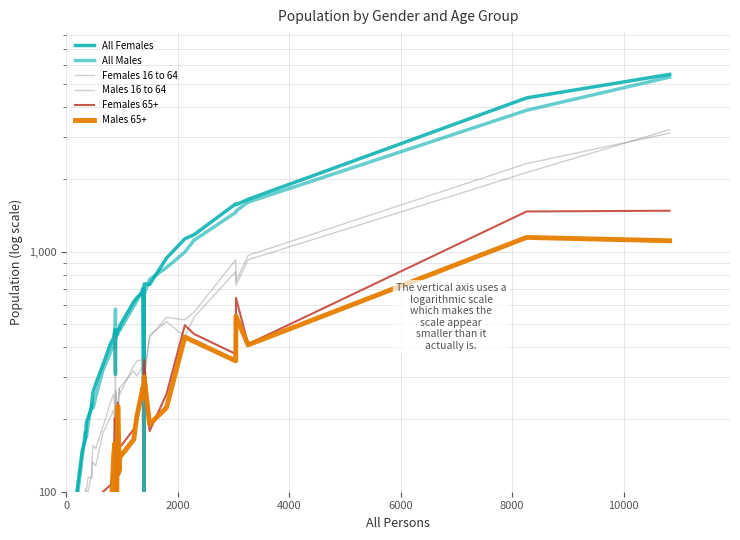

Reading left to right, transcribe all the data shown in this chart.

All Females: 65	80	78	82	90	88	98	148	164	168	195	204	226	245	261	281	339	418	437	473	308	429	474	477	491	619	643	678	705	76	734	730	940	1132	1178	1583	1569	1653	4374	5482
All Males: 59	53	80	77	77	92	90	140	177	178	169	190	232	223	223	248	322	384	415	400	576	458	453	476	470	593	623	698	673	69	665	766	859	996	1117	1458	1477	1609	3884	5342
Females 16 to 64: 29	47	46	42	36	55	61	95	97	103	102	115	114	141	156	151	187	238	255	221	151	264	219	270	255	336	350	356	355	38	311	440	533	520	560	926	754	965	2330	3119
Males 16 to 64: 29	34	48	33	34	56	55	81	88	100	101	100	119	133	132	128	176	206	219	180	447	267	179	269	271	319	303	334	336	38	288	449	511	444	534	826	724	925	2137	3226
Females 65+: 25	21	20	38	40	26	28	37	47	46	69	64	96	73	73	94	100	107	124	202	101	34	235	118	153	182	209	265	263	354	354	179	255	494	454	375	642	412	1471	1482
Males 65+: 22	13	15	36	35	22	26	43	54	50	55	57	95	67	54	83	98	78	142	159	93	38	227	122	139	165	205	272	245	301	301	191	224	441	423	351	539	409	1147	1111